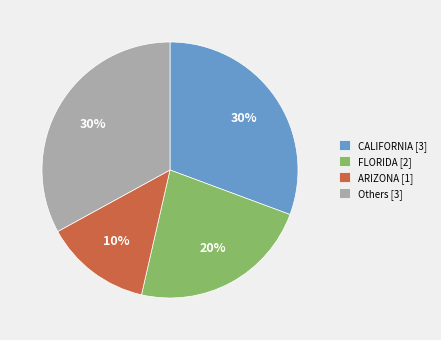

Is GEORGIA the majority of the pie?

No